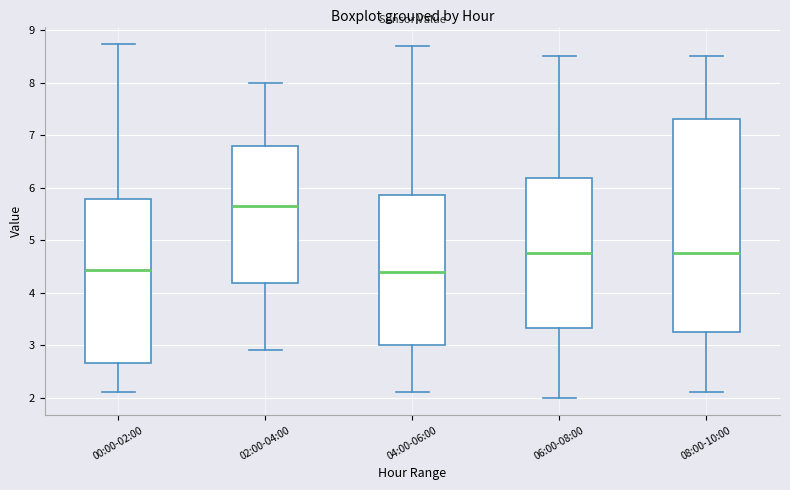

Reading left to right, transcribe this box plot: for each box, give where its median line is, the range the box spans, and where its two whiskers end, as read against the y-axis. The values are not printed on the chart, so give them approximately, as read against the axis.

00:00-02:00: median 4.4, box 2.7 to 5.8, whiskers 2.1 to 8.7
02:00-04:00: median 5.7, box 4.2 to 6.8, whiskers 2.9 to 8.0
04:00-06:00: median 4.4, box 3.0 to 5.9, whiskers 2.1 to 8.7
06:00-08:00: median 4.8, box 3.3 to 6.2, whiskers 2.0 to 8.5
08:00-10:00: median 4.8, box 3.3 to 7.3, whiskers 2.1 to 8.5